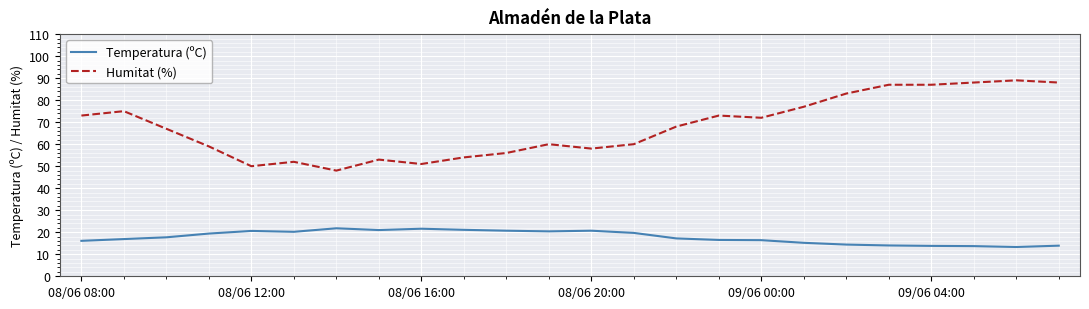

What is the lowest value of the Humitat (%) series?

48.0